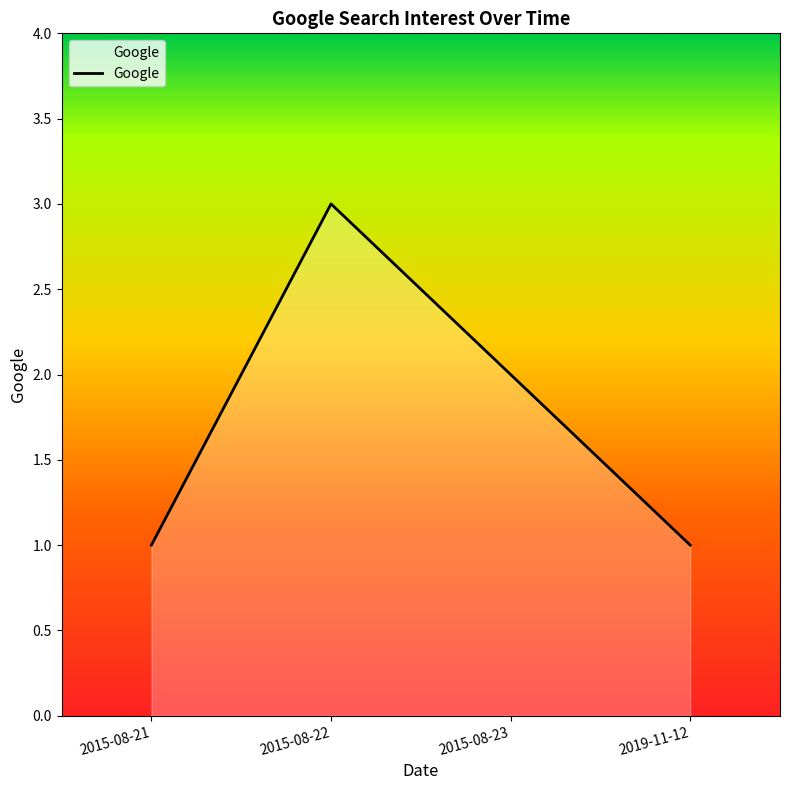

What position from the left is 2015-08-21?

1